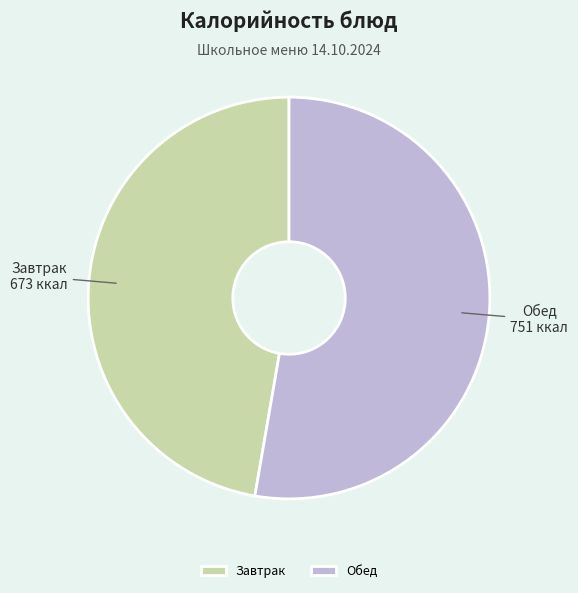

Does any single category account for the majority?

Yes